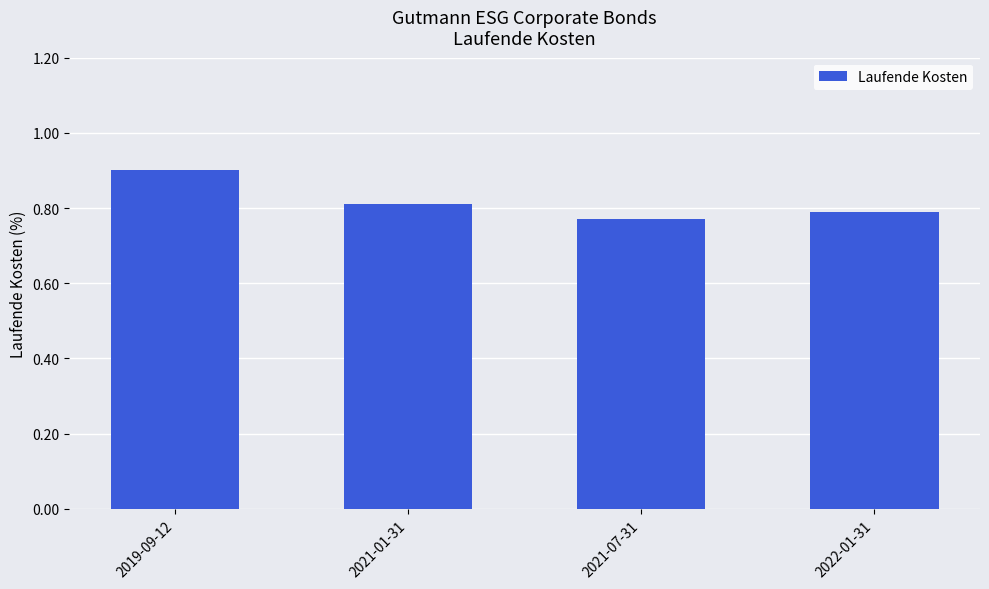

What is the sum of all values?

3.3